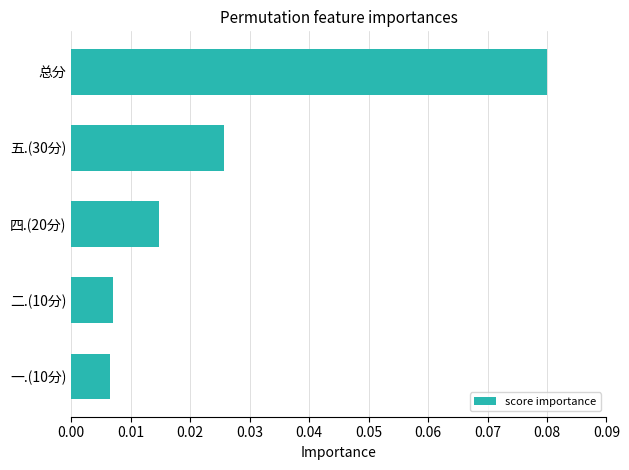

True or false: the data shows 0.0 at 总分.

False